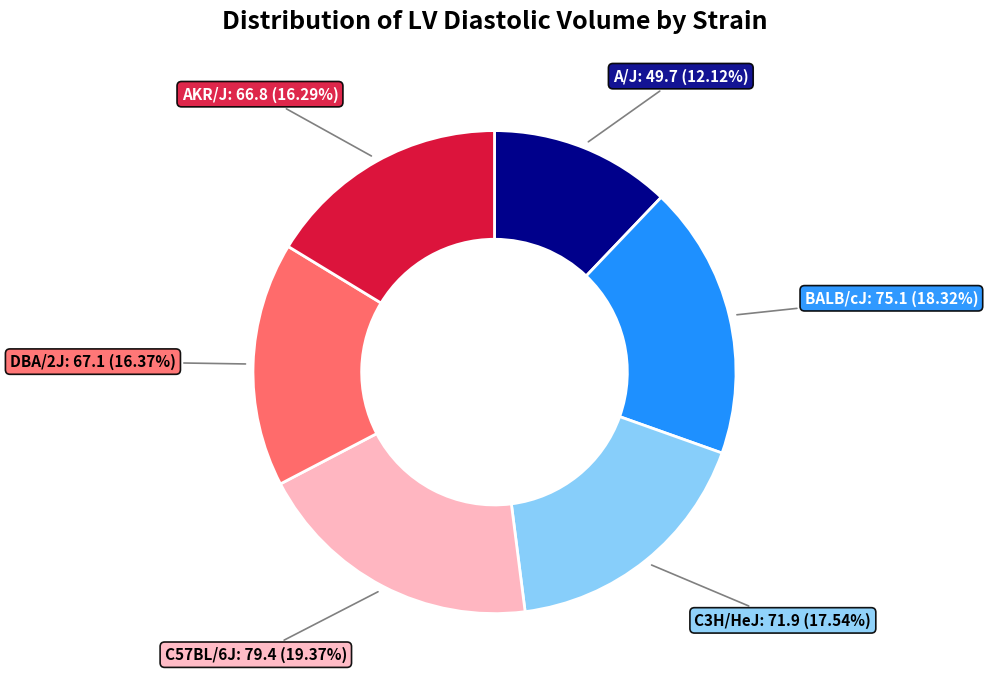

What percentage is the DBA/2J slice, to the nearest percent?

16%